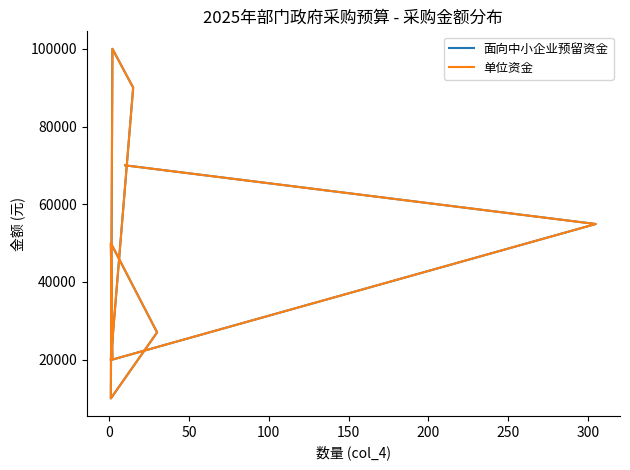

True or false: 单位资金 and 面向中小企业预留资金 intersect in this chart.

False